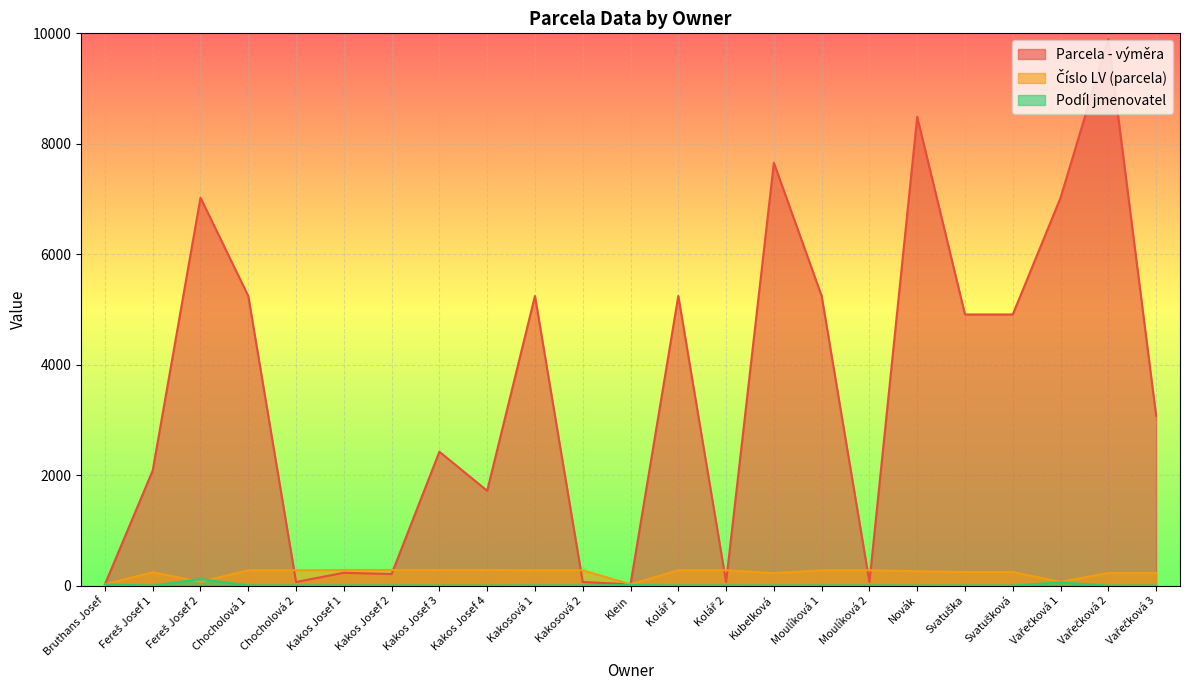

Is the value of Číslo LV (parcela) at Fereš Josef 1 greater than the value of Parcela - výměra at Kubelková?

No